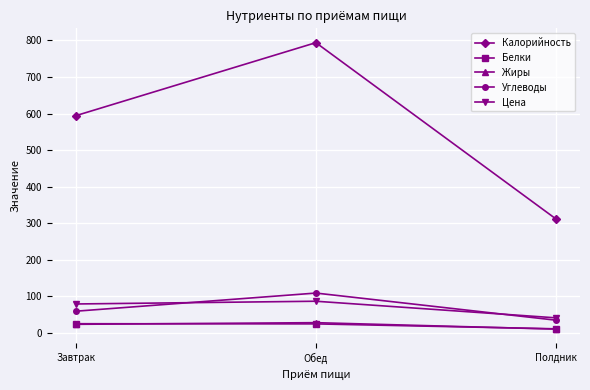

What value does the Жиры series have at Обед?

27.5